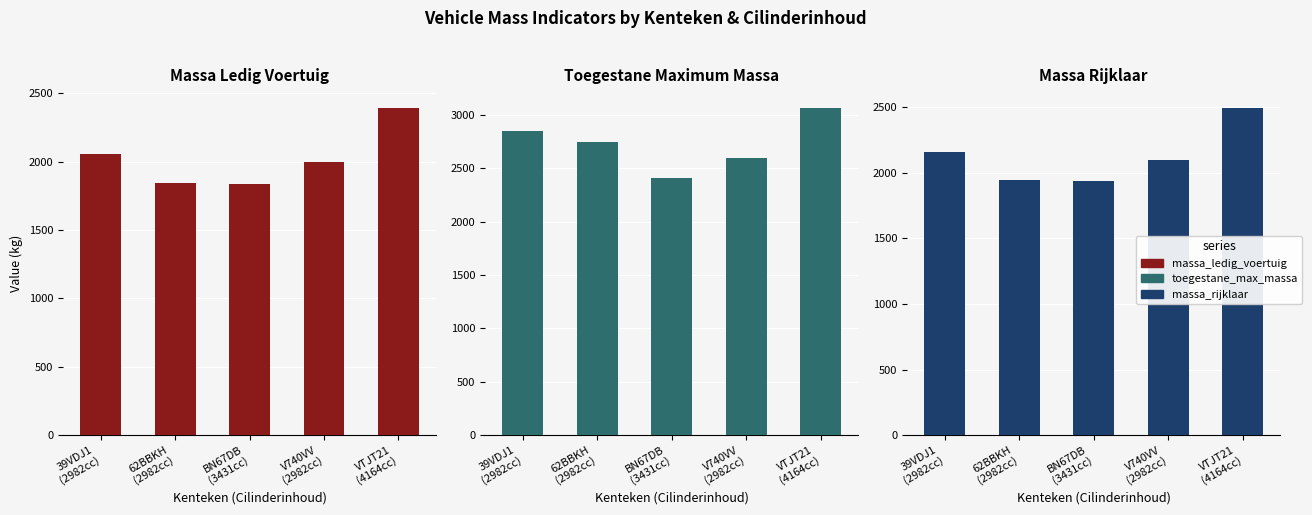

What is the highest value of the toegestane_maximum_massa_voertuig series?

3060